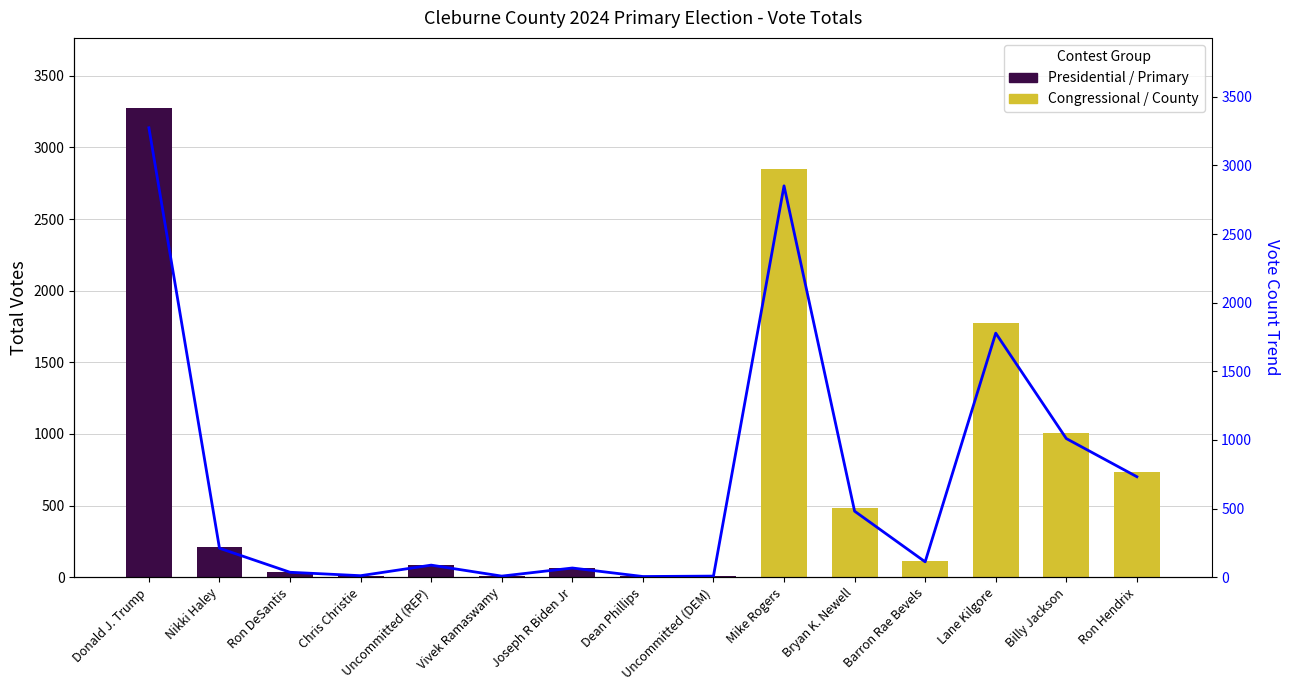

Reading left to right, transcribe all the data shown in this chart.

Donald J. Trump=3274	Nikki Haley=211	Ron DeSantis=36	Chris Christie=11	Uncommitted (REP)=88	Vivek Ramaswamy=8	Joseph R Biden Jr=67	Dean Phillips=5	Uncommitted (DEM)=8	Mike Rogers=2851	Bryan K. Newell=481	Barron Rae Bevels=112	Lane Kilgore=1778	Billy Jackson=1010	Ron Hendrix=732